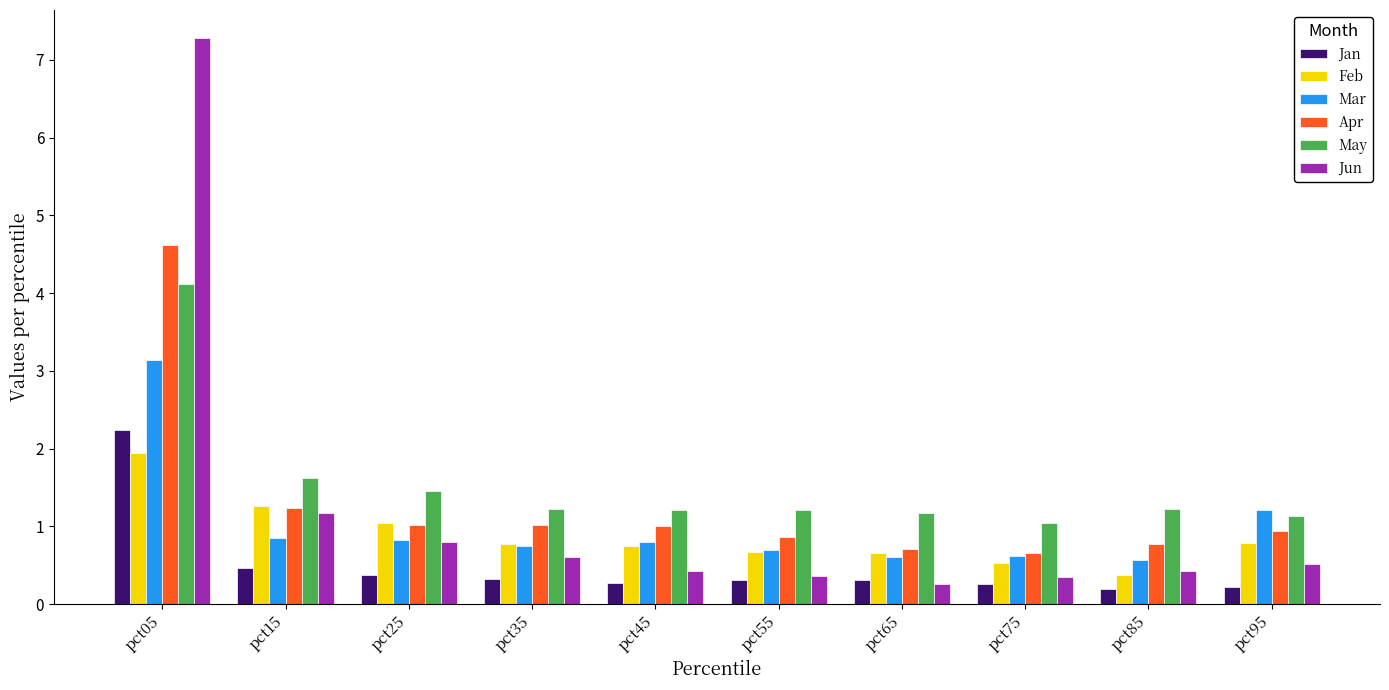

True or false: Mar has a value of 0.5 at pct35.

False